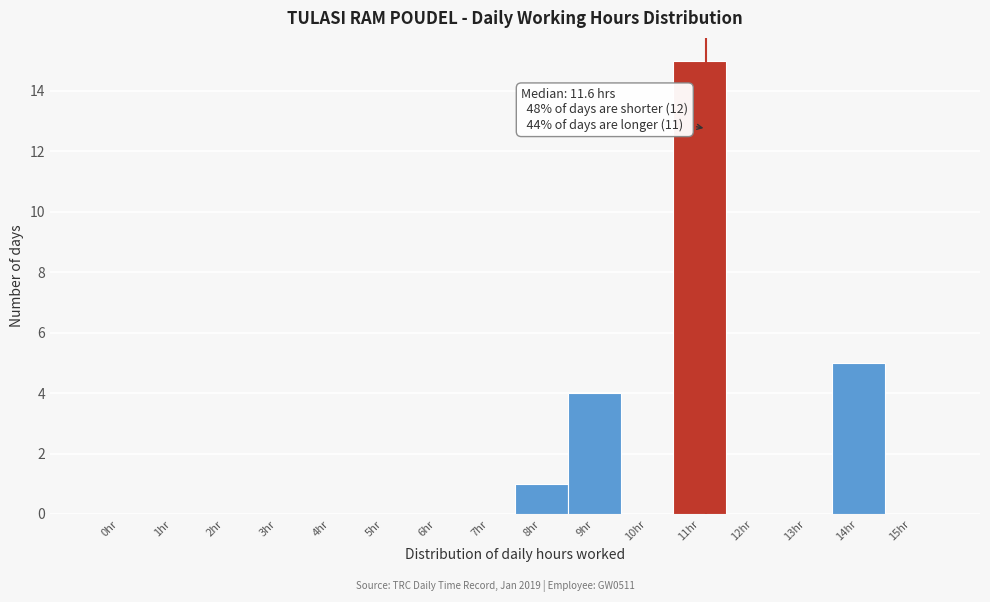

Reading right to left, list all the values displayed in this chart.

15hr=0	14hr=5	13hr=0	12hr=0	11hr=15	10hr=0	9hr=4	8hr=1	7hr=0	6hr=0	5hr=0	4hr=0	3hr=0	2hr=0	1hr=0	0hr=0